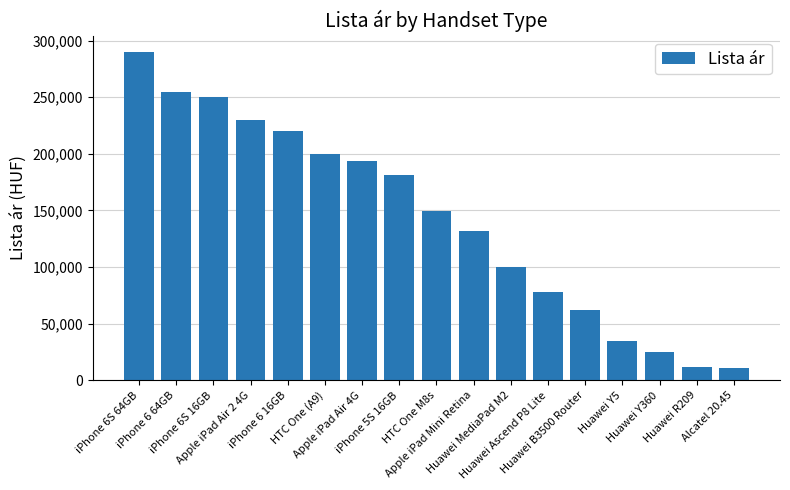

What is the value of the 11th bar from the left?

99900